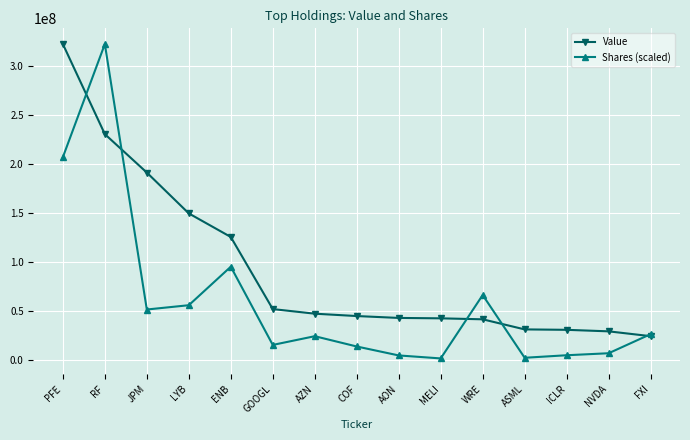

At which category is the sum across all series the highest?

RF